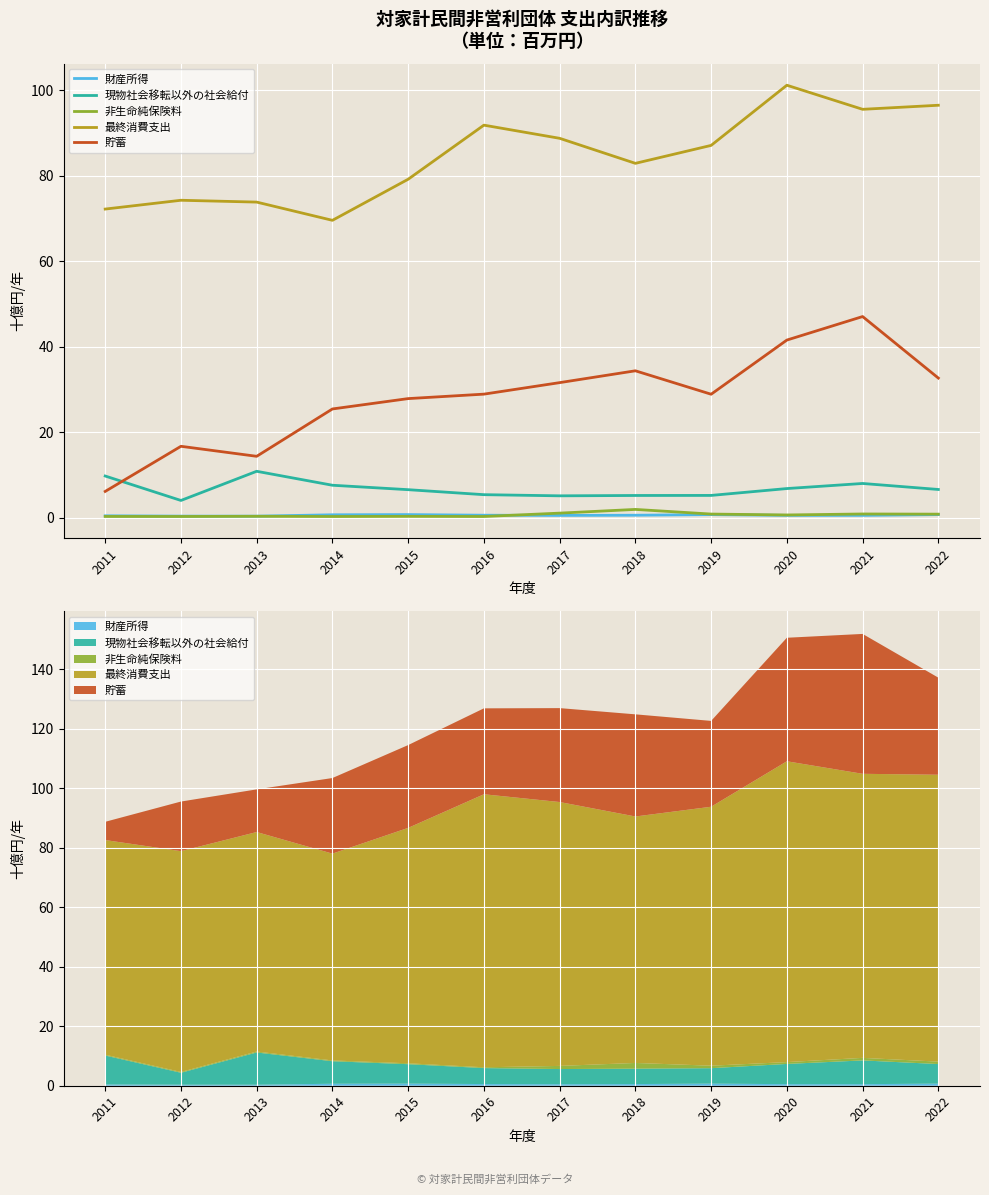

True or false: 非生命純保険料 and 貯蓄 cross at least once.

False